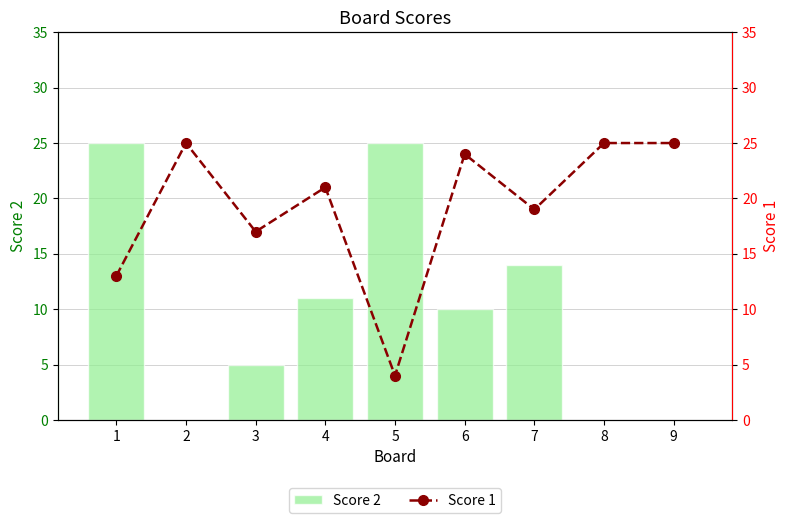

What are all the series names shown in the legend?

Score 2, Score 1